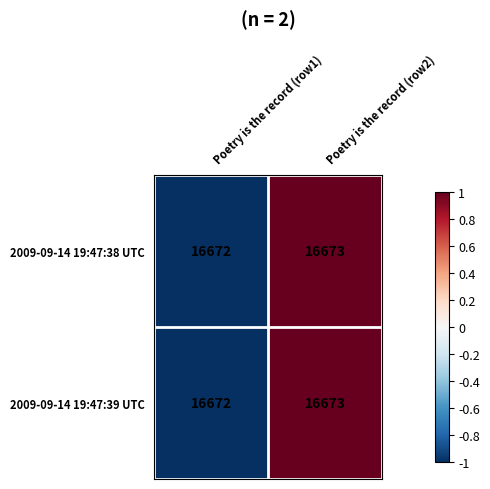

What value does the 2009-09-14 19:47:38 UTC series have at Poetry is the record (row2)?

16673